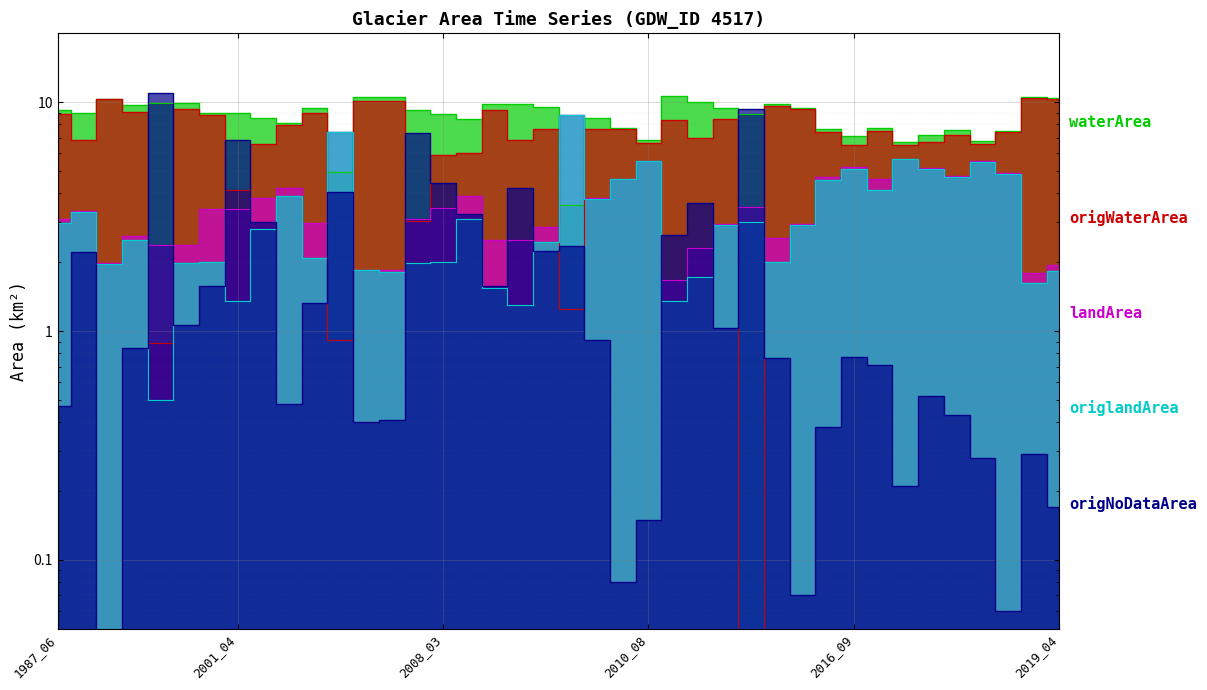

What is the greatest value displayed?

11.0